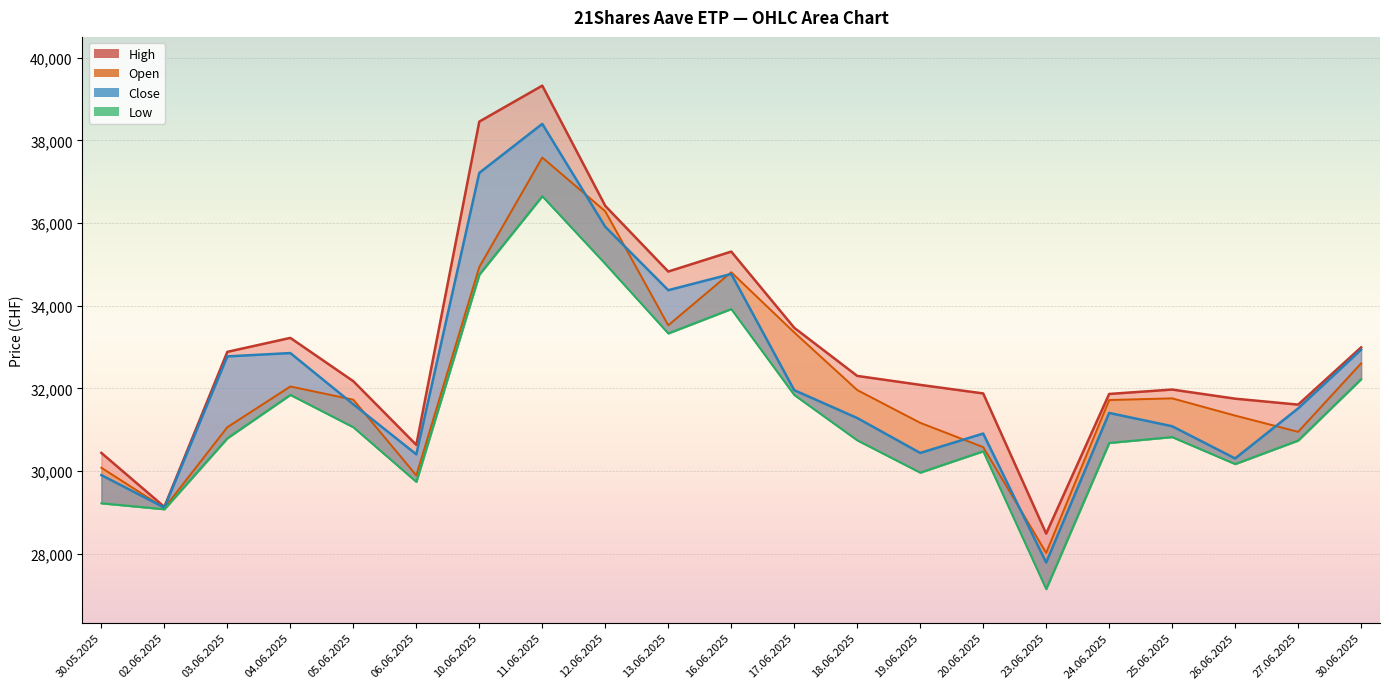

What is the total value across all series at 23.06.2025?

111443